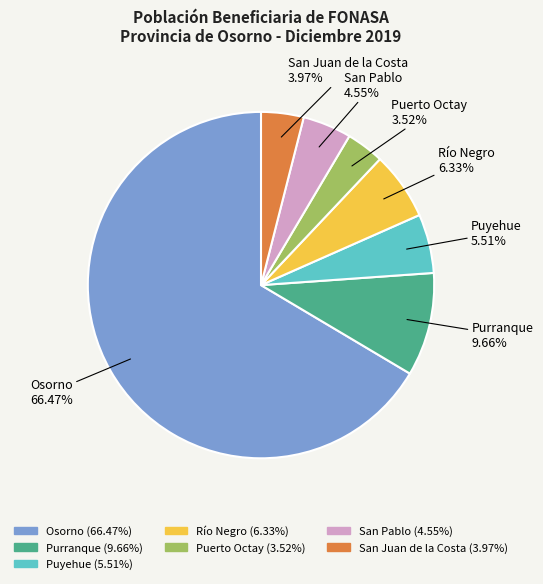

To the nearest percent, what portion does Purranque represent?

10%